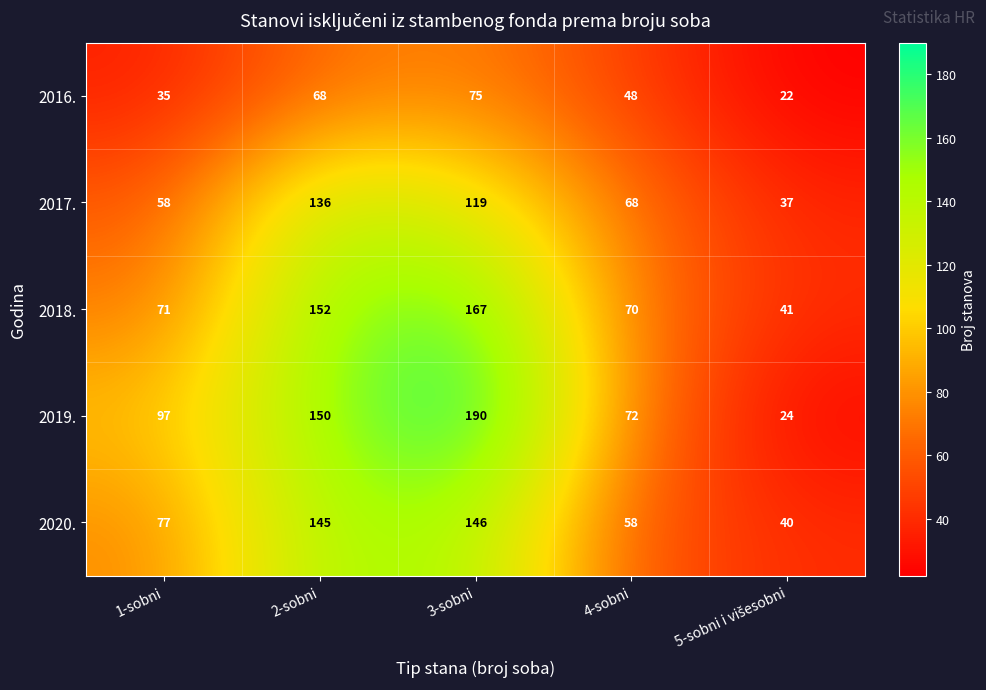

The value of 2019. at 2-sobni is 228. True or false?

False